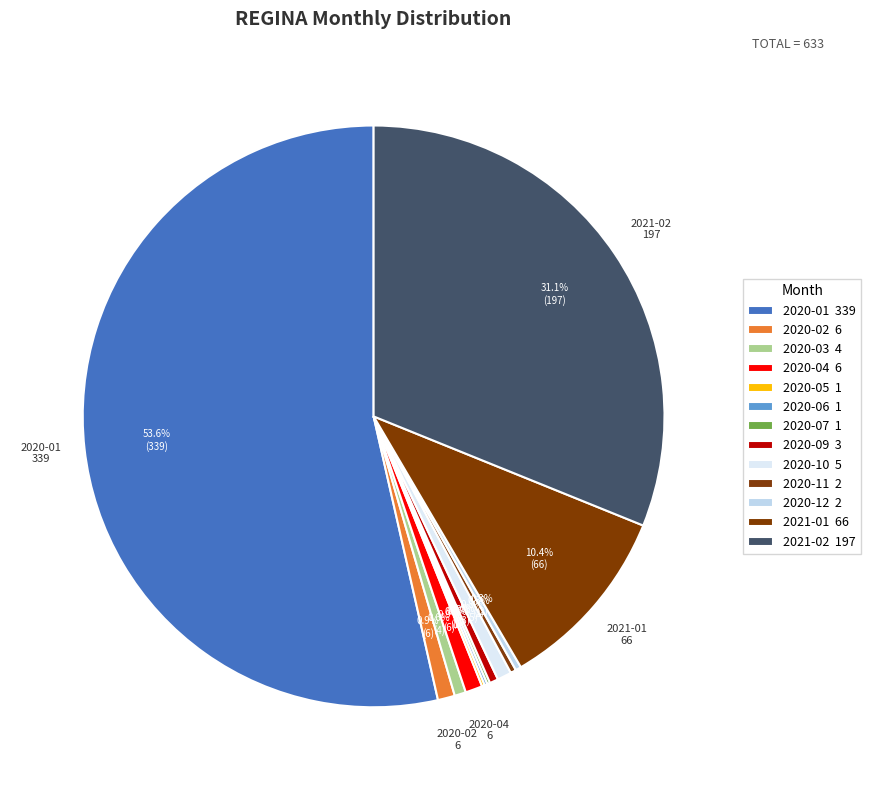

Rank the categories by value from lowest to highest.

2020-05, 2020-06, 2020-07, 2020-11, 2020-12, 2020-09, 2020-03, 2020-10, 2020-02, 2020-04, 2021-01, 2021-02, 2020-01